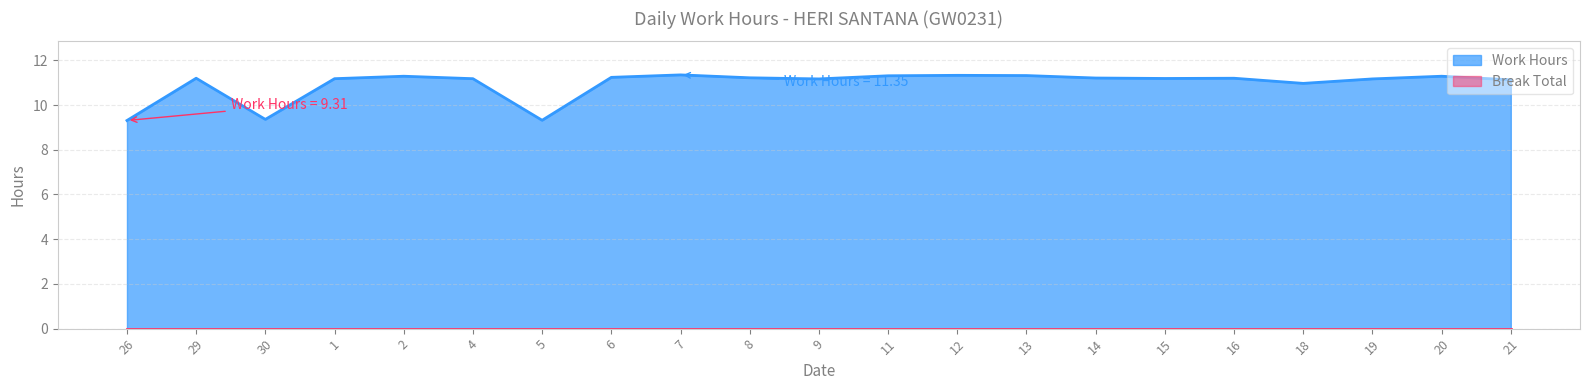

The value at 18 is 11.0. True or false?

True